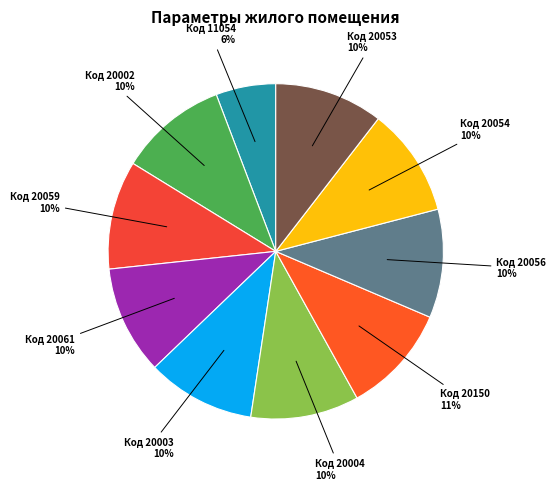

Which slice is the smallest?

Код 11054